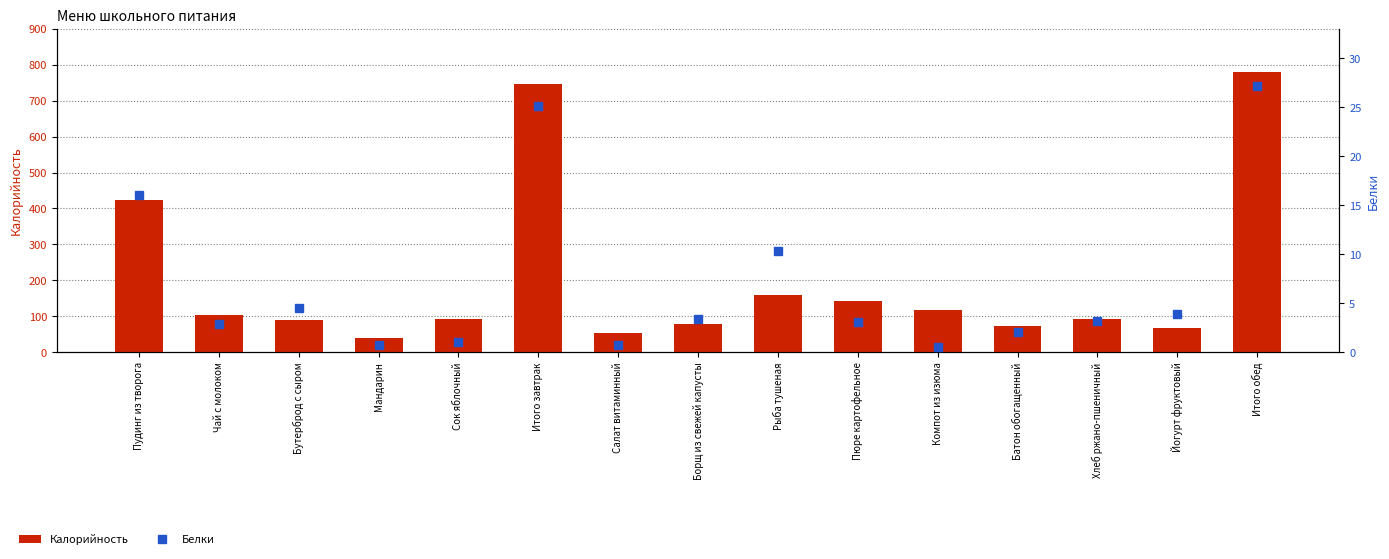

Which series has the largest total across all categories?

Калорийность